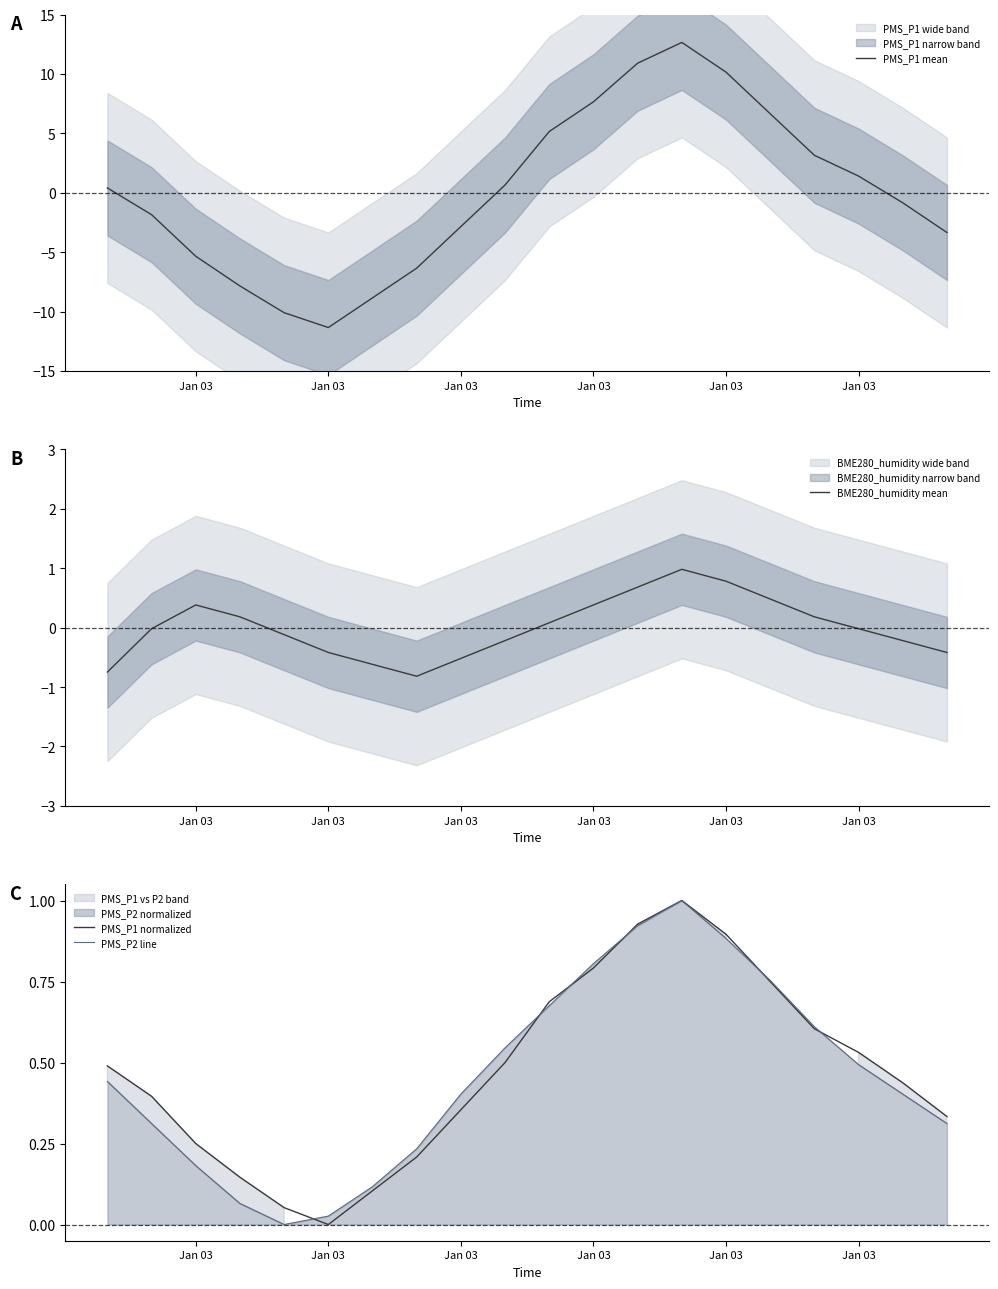

How many values in the PMS_P2 line series exceed 0?

19